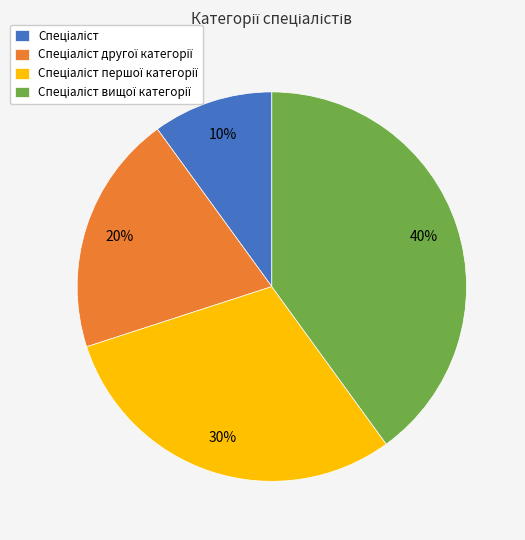

To the nearest percent, what is the average slice percentage?

25%